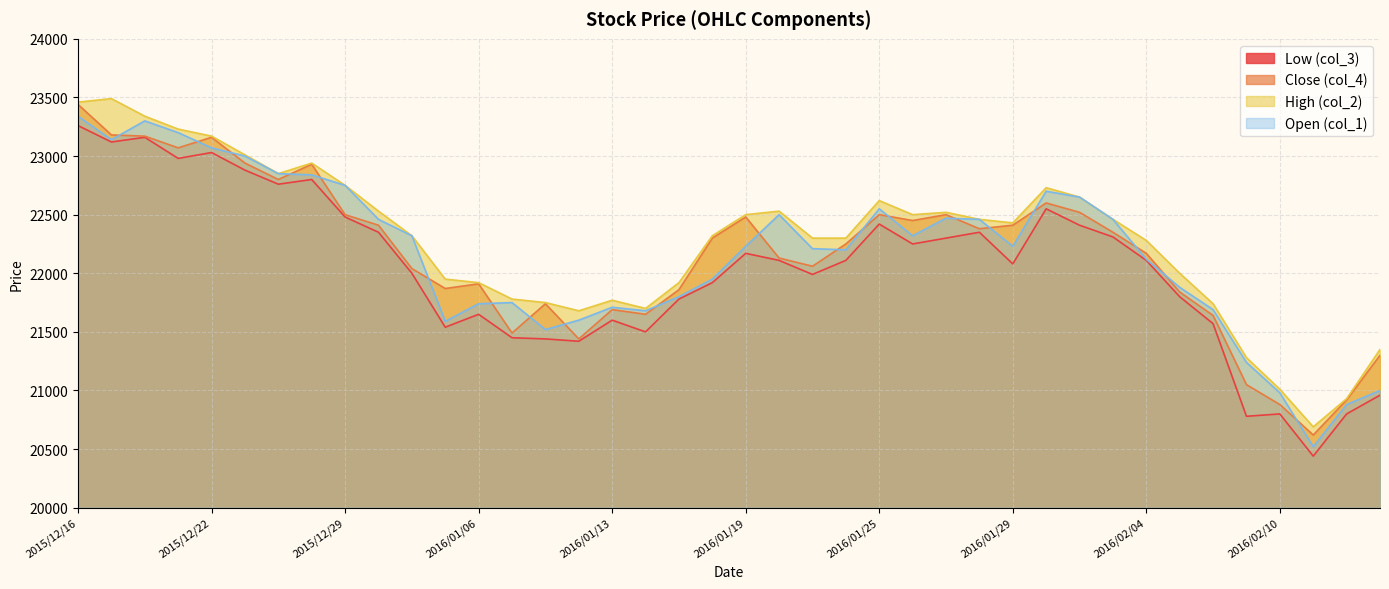

The Close (col_4) series shows 38687 at 19. True or false?

False